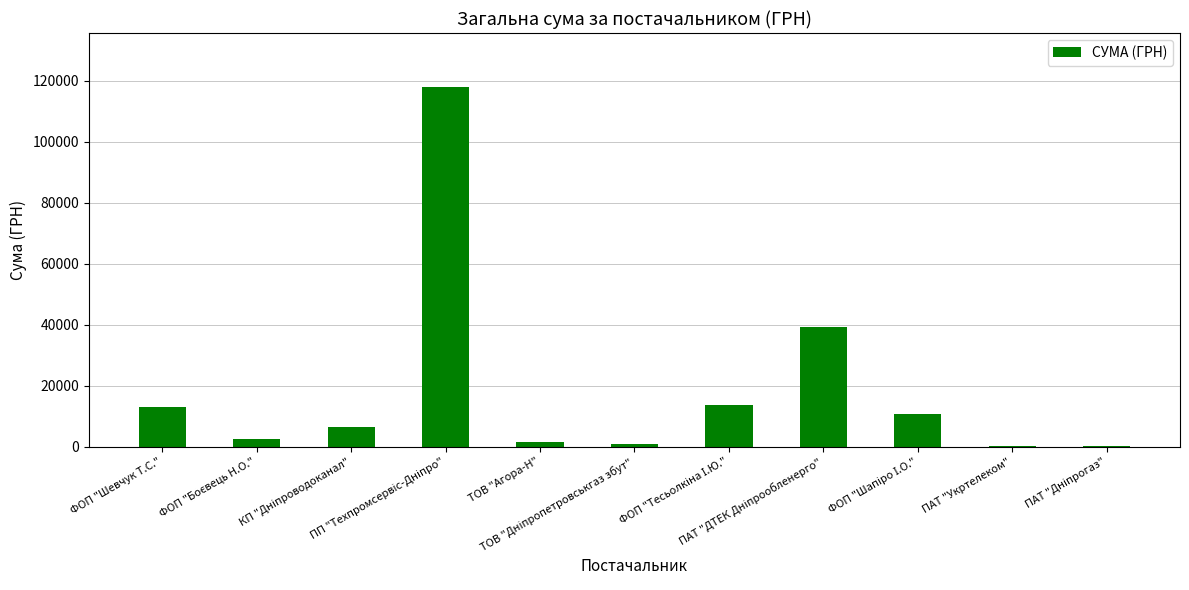

What is the sum of all values?

206073.8